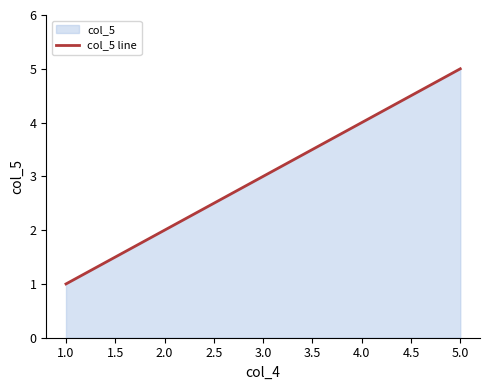

List the labels in order of value, largest first.

5.0, 4.0, 3.0, 2.0, 1.0